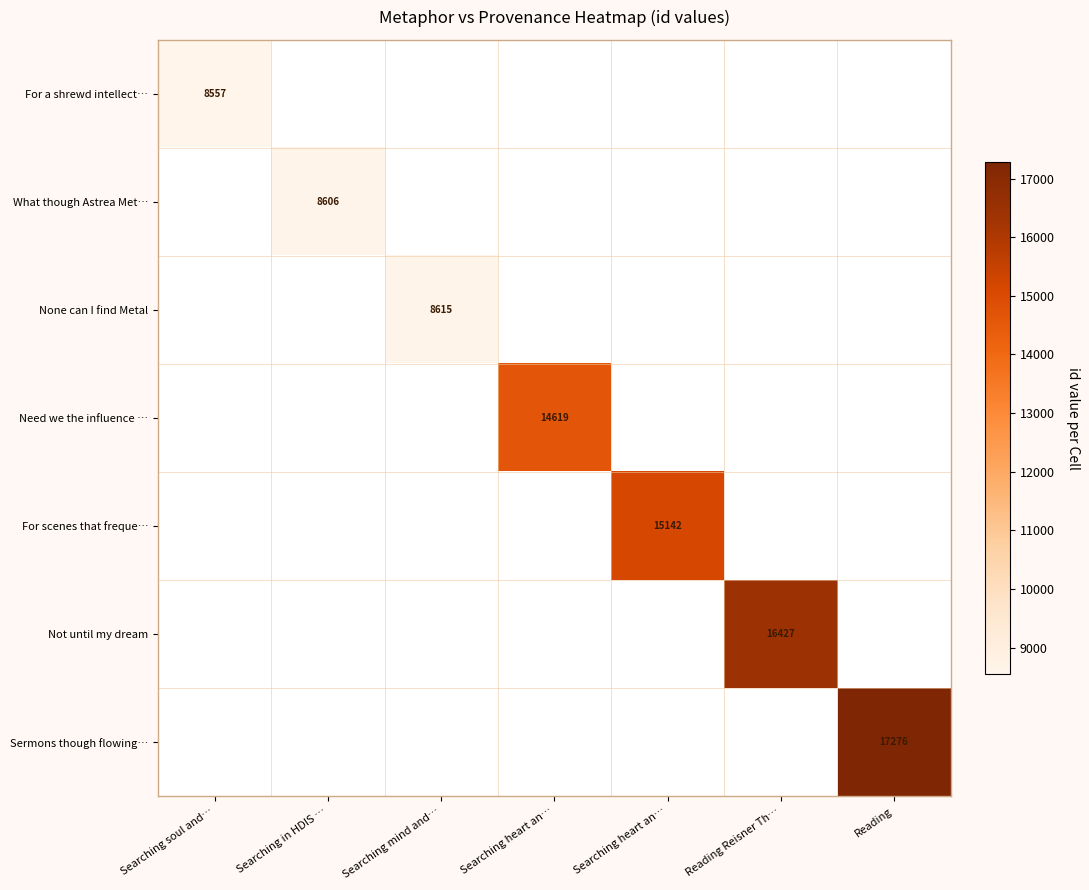

What is the minimum value shown in the chart?

8557.0